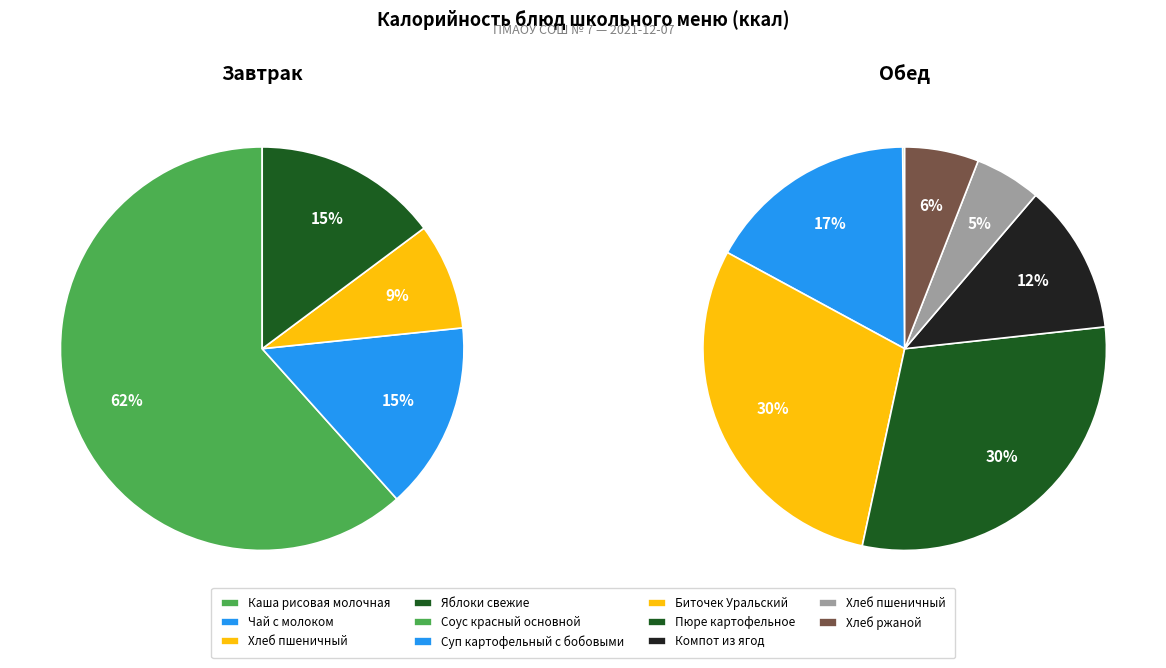

Combined, do Хлеб пшеничный (завтрак) and Биточек Уральский account for over 50%?

No